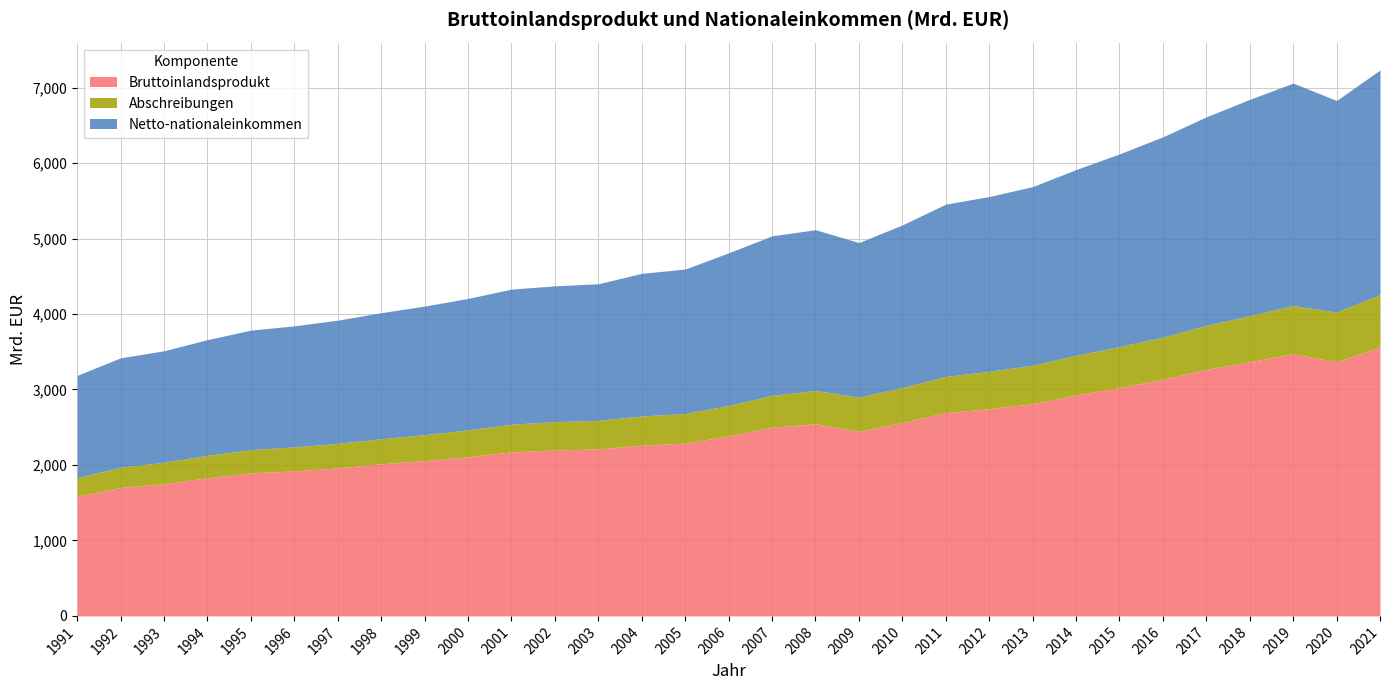

In Bruttoinlandsprodukt, how many points are lower than both neighbors (excluding endpoints)?

2